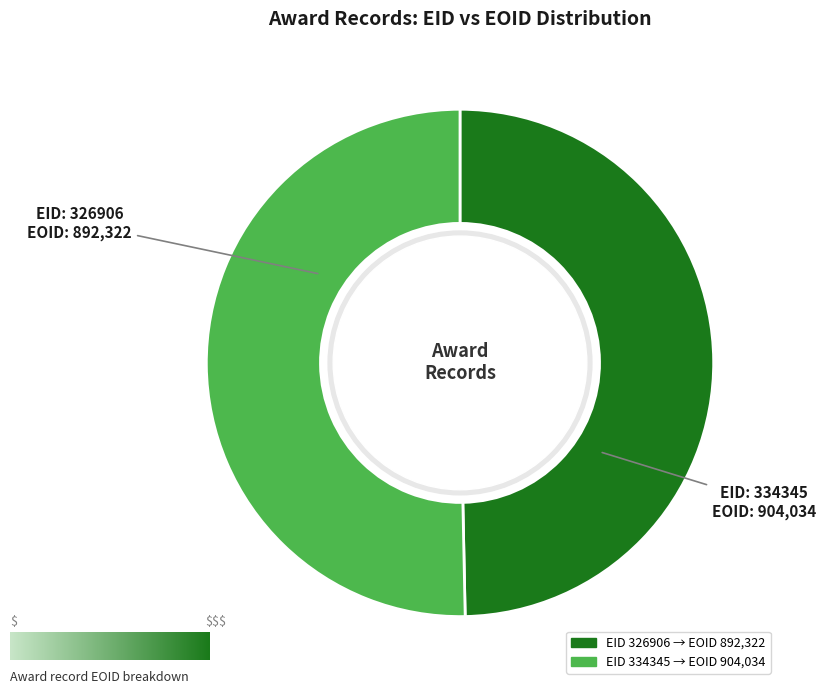

Is there any slice that represents more than half of the pie?

Yes